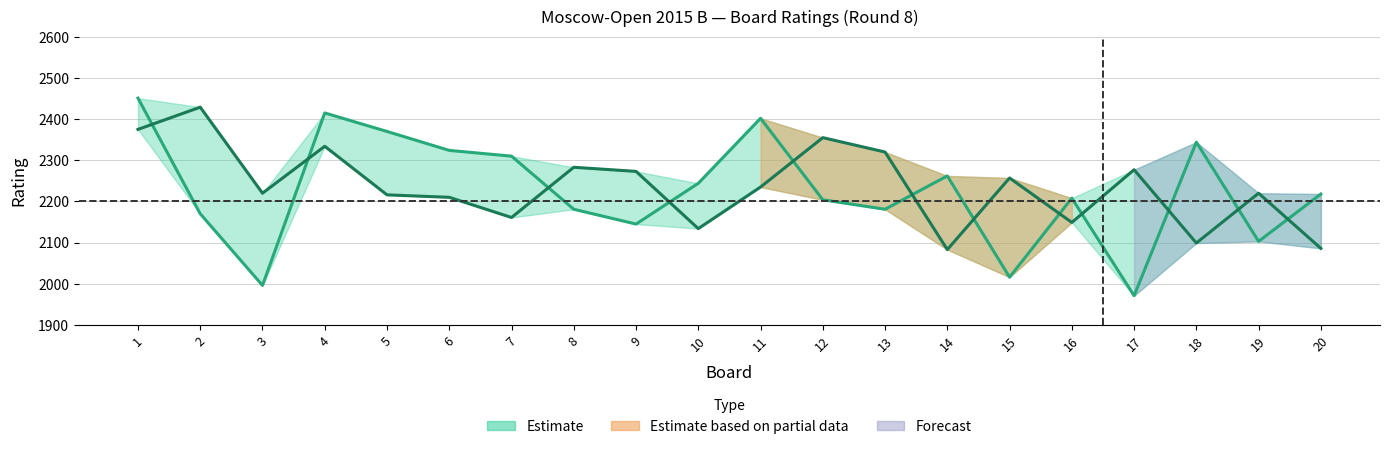

How many lines are shown in the chart?

2